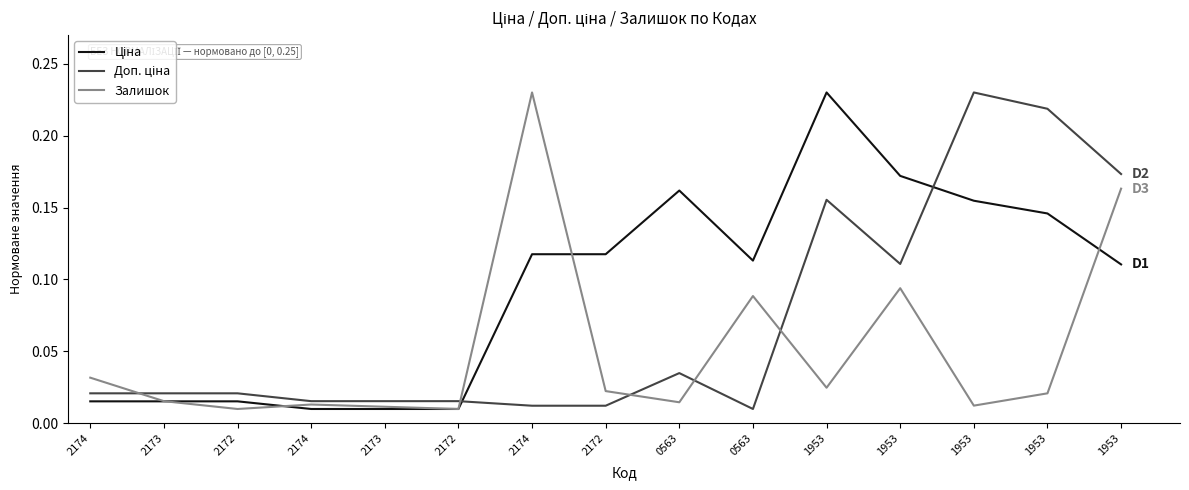

Does the chart display data point markers on the line(s)?

No